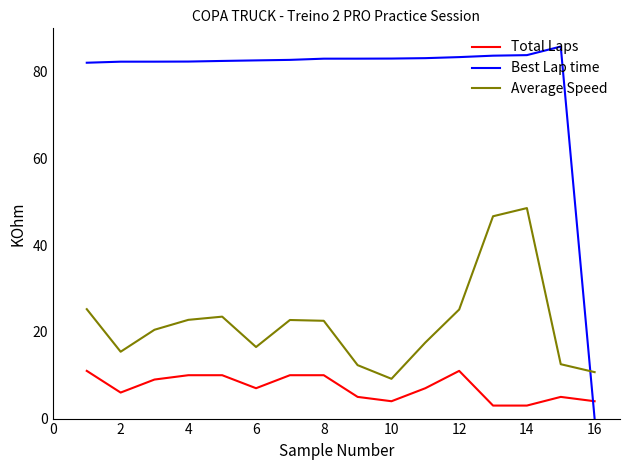

How many positive values does the Best Lap time series have?

15